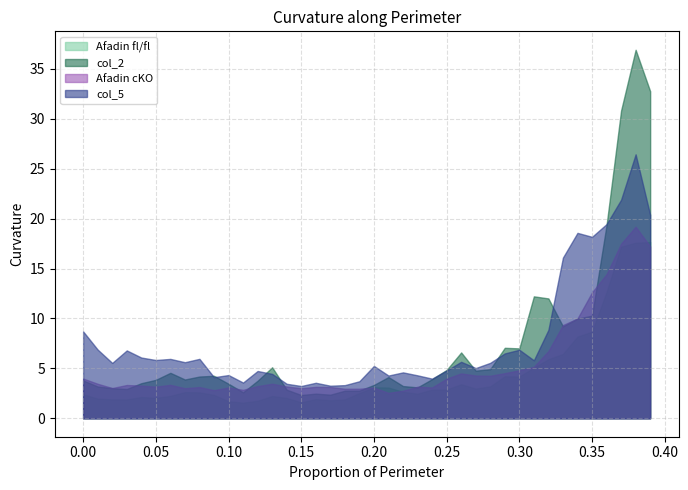

Rank the series at 5 from lowest to highest value.

Afadin fl/fl, Afadin cKO, col_5, col_2